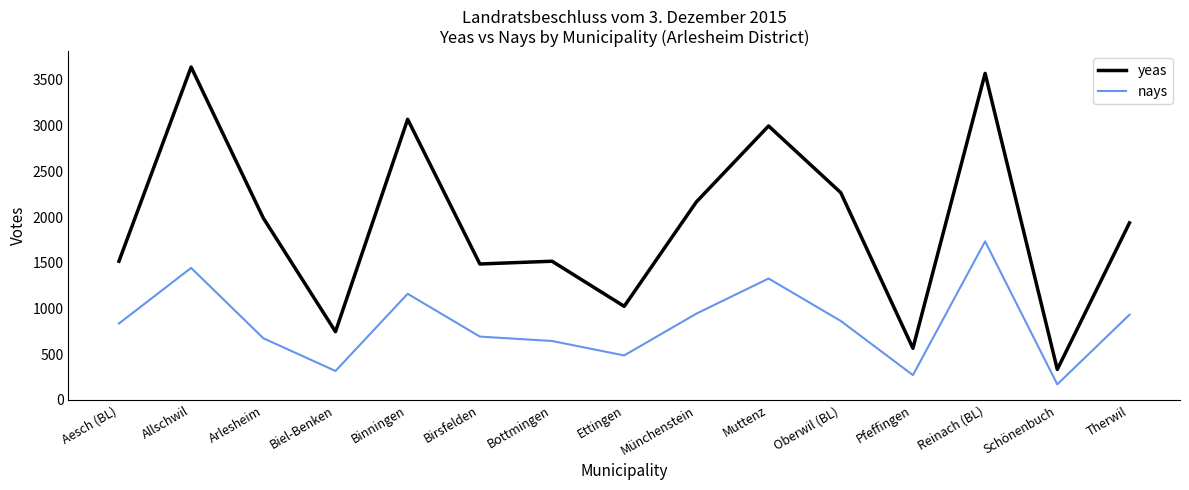

Is it true that nays equals 487 at Ettingen?

True